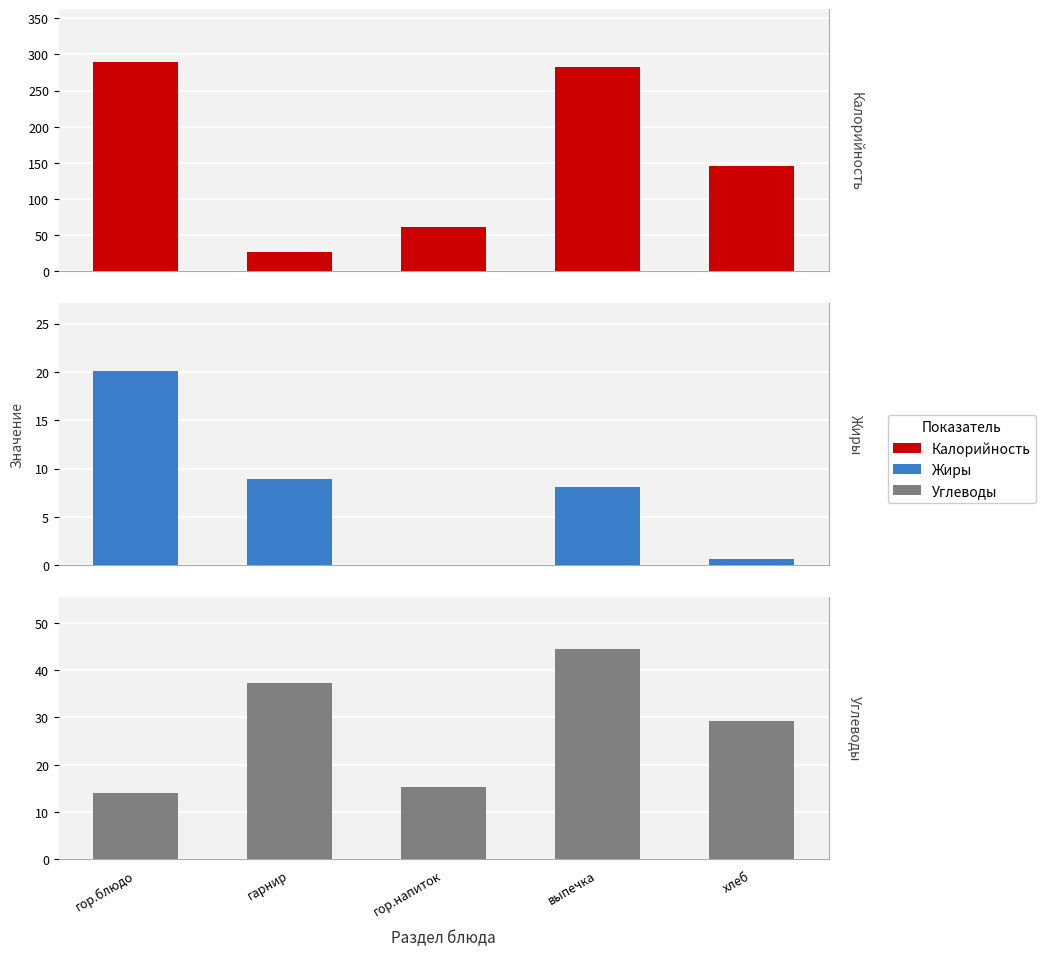

At which category is the sum across all series the highest?

выпечка